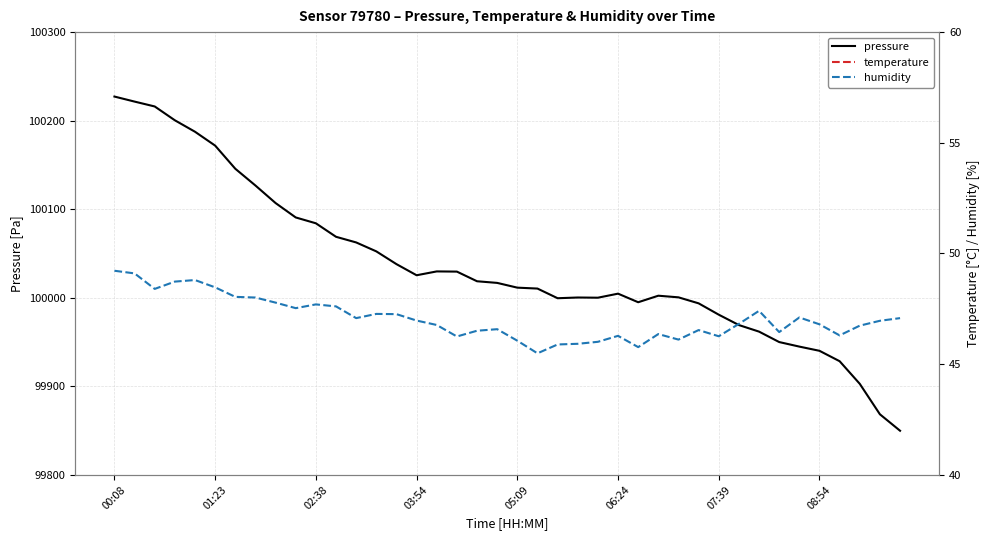

How many data points does each series have?

40